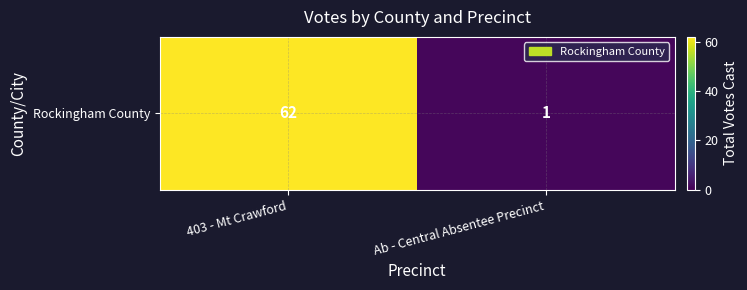

Reading left to right, what are all the values shown in this chart?

403 - Mt Crawford=62	Ab - Central Absentee Precinct=1